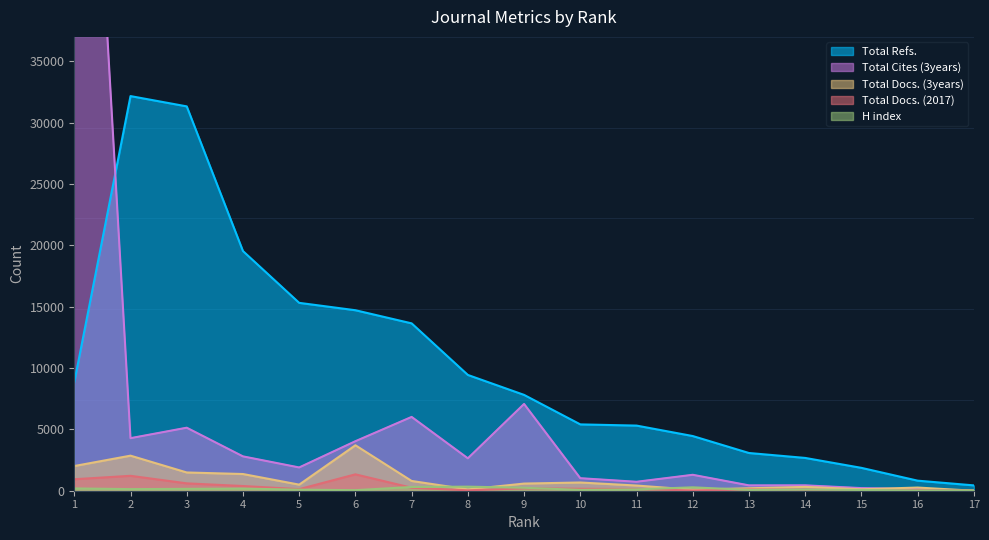

Where is the first local maximum for Total Docs. (3years)?

2